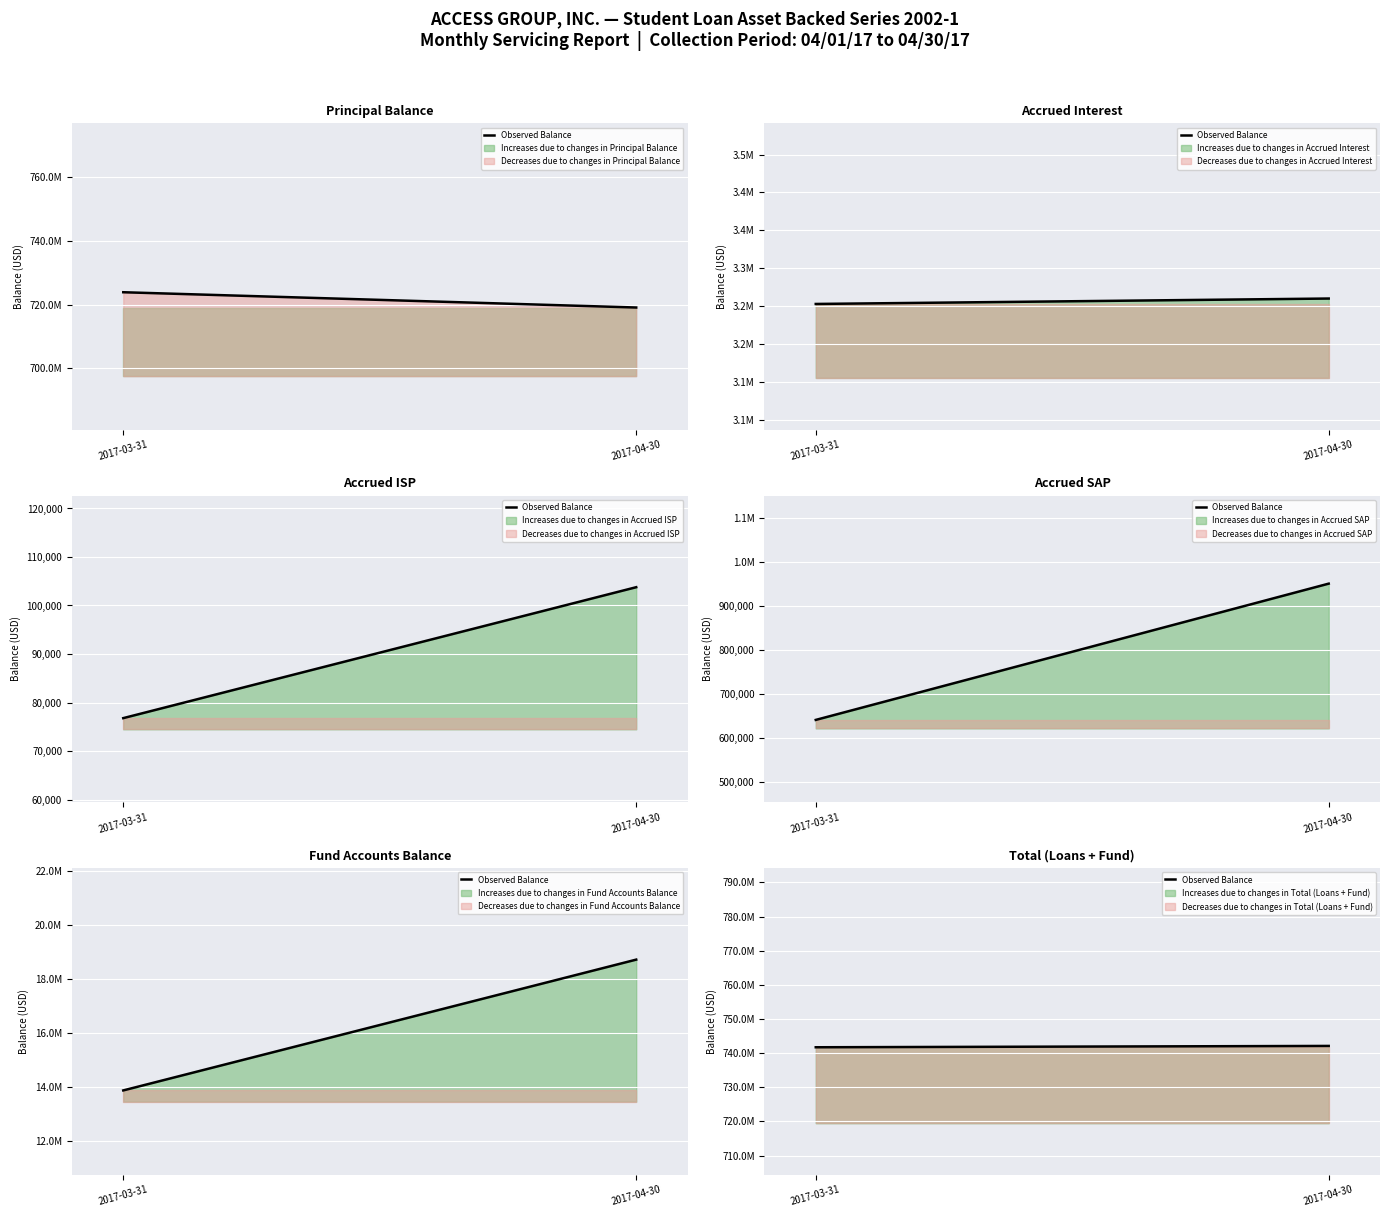

What is the maximum value shown in the chart?

742126545.4